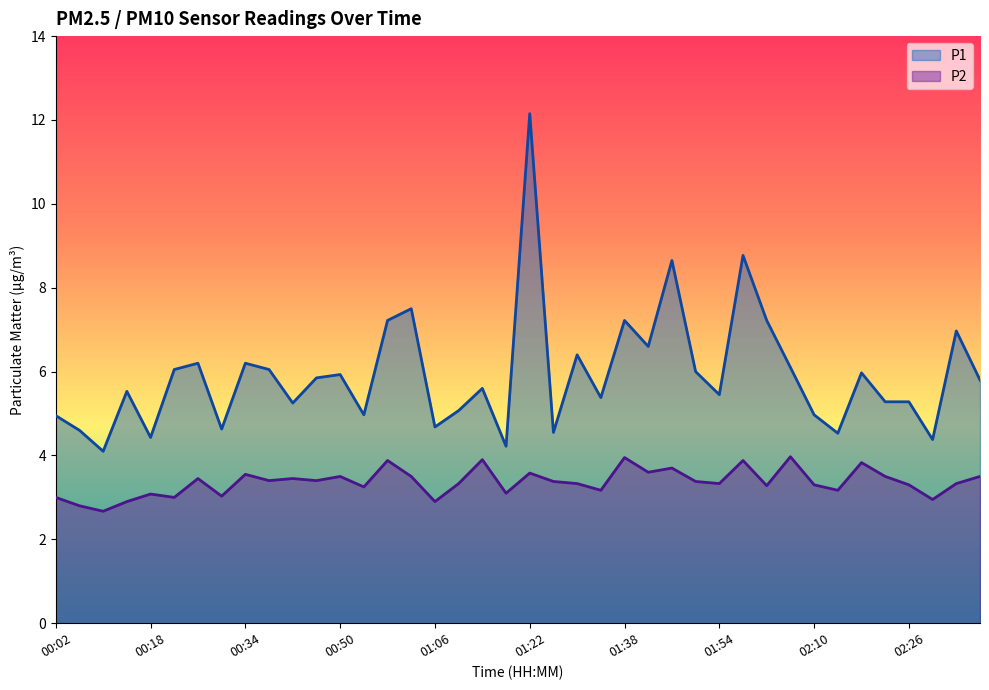

What is the difference between the highest and lowest values at 01:58?

4.9